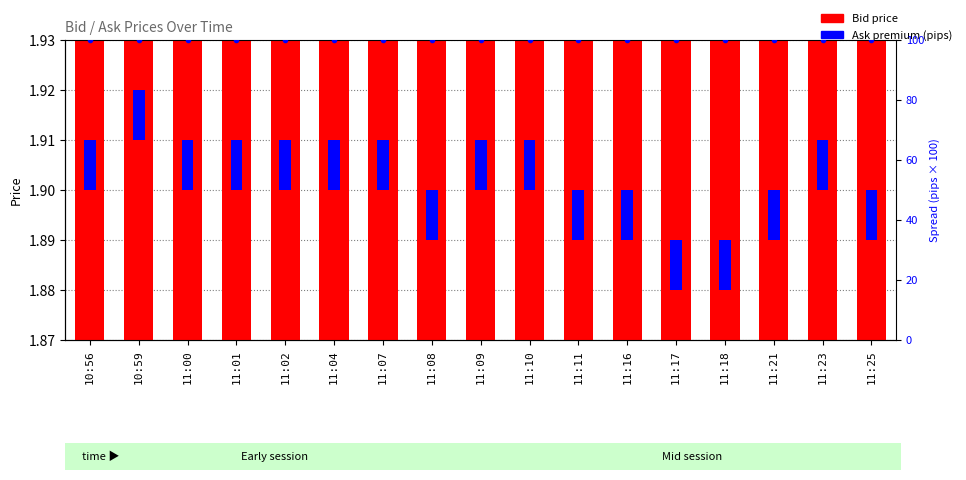

What are all the series names shown in the legend?

Bid, Ask